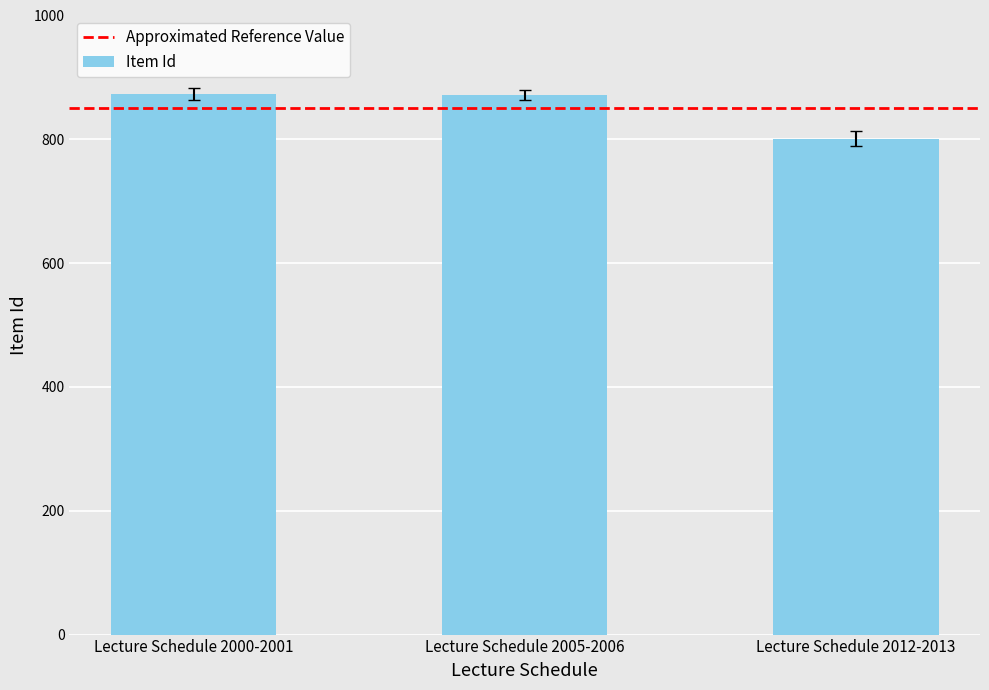

The value at Lecture Schedule 2005-2006 is 872. True or false?

True